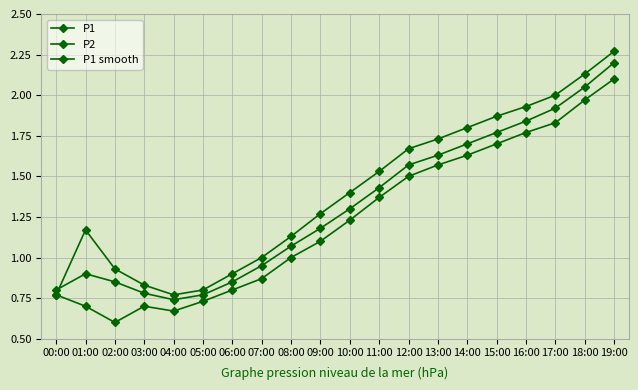

List the series in order of their overall mean, highest first.

P1, P1 smooth, P2